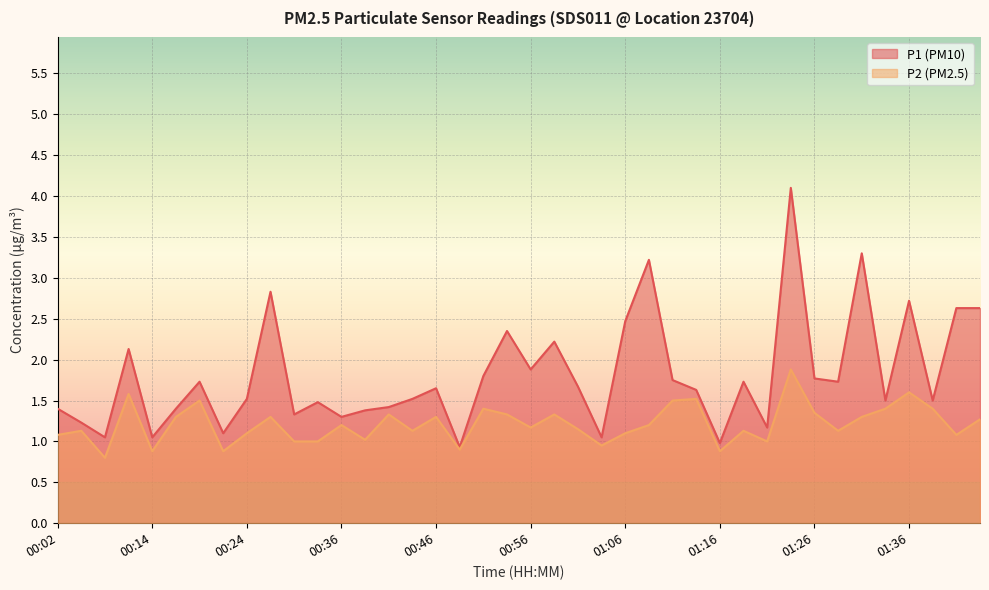

What is the approximate value of P2 at 01:04?

0.9